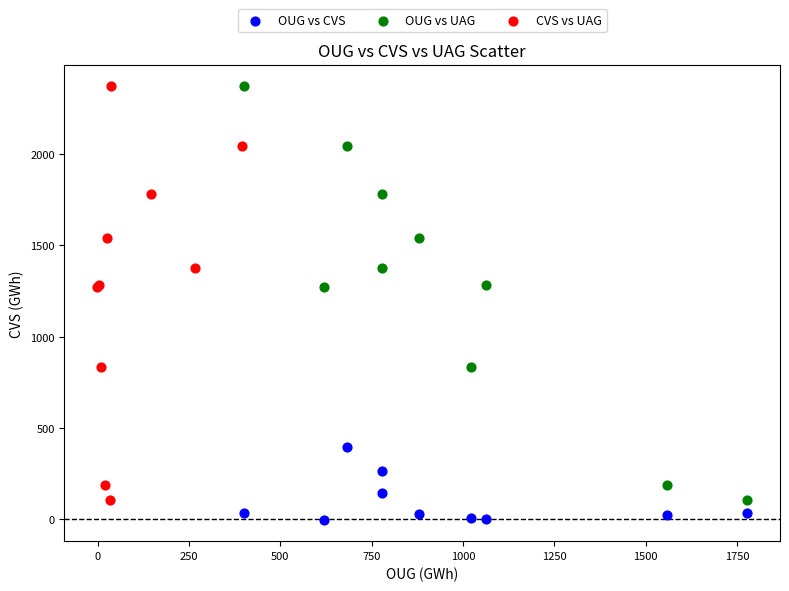

Which series contains the lowest Y value?

OUG vs CVS